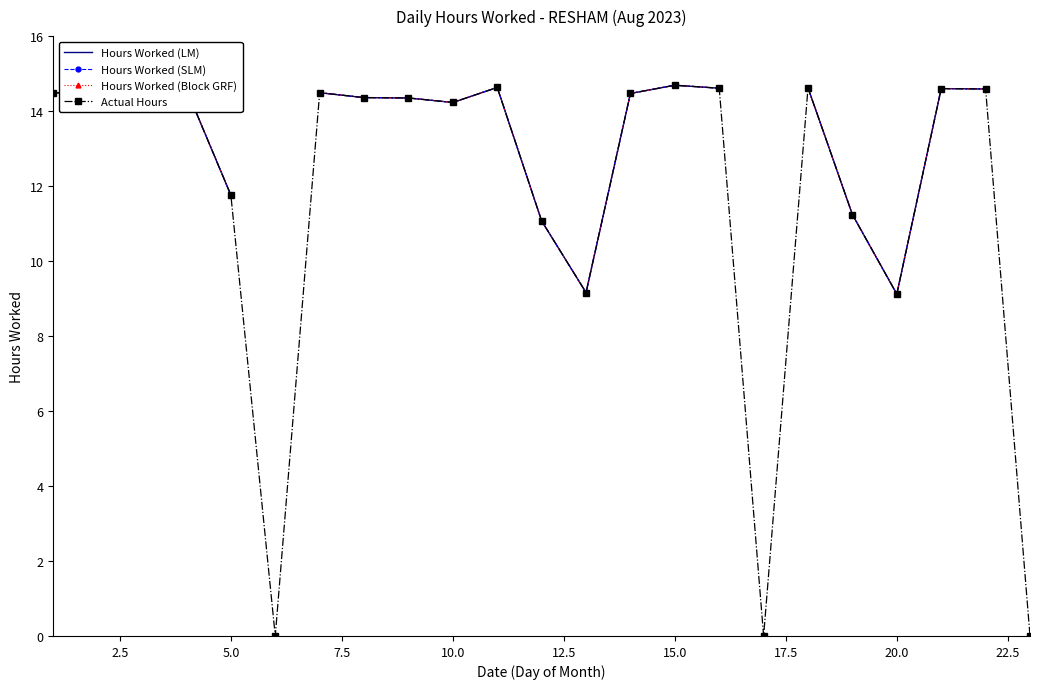

List the series in order of their overall mean, highest first.

Hours Worked (LM), Hours Worked (SLM), Hours Worked (Block GRF), Actual Hours